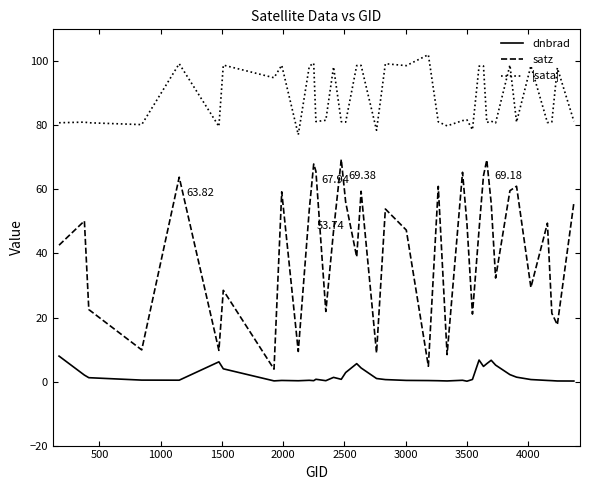

List the series in order of their peak value, highest first.

|sata|, satz, dnbrad